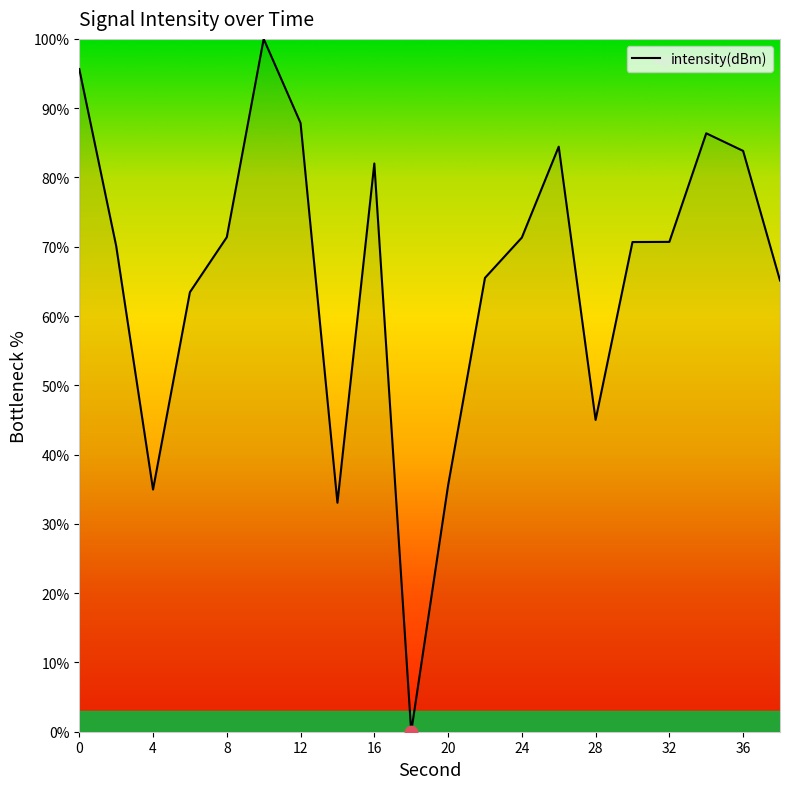

What is the greatest value displayed?

100.0